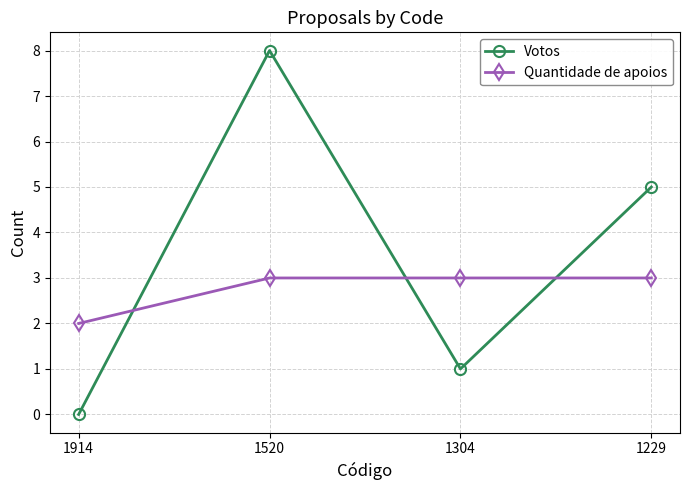

Is the value of Votos at 1229 greater than the value of Quantidade de apoios at 1520?

Yes